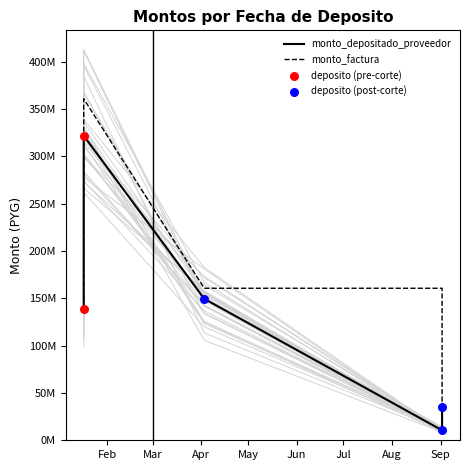

At how many categories does at least one series exceed 121734123?

4